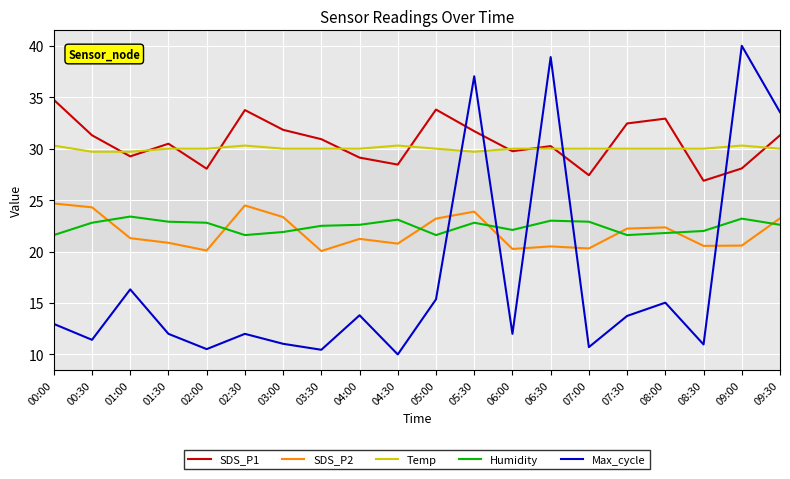

At which label does SDS_P2 first exceed 21?

00:00